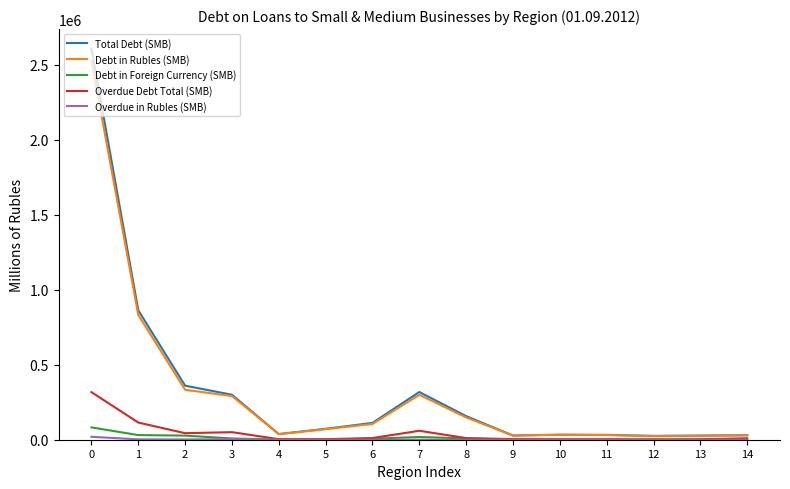

Which series has the largest range (max minus min)?

Total Debt (SMB)